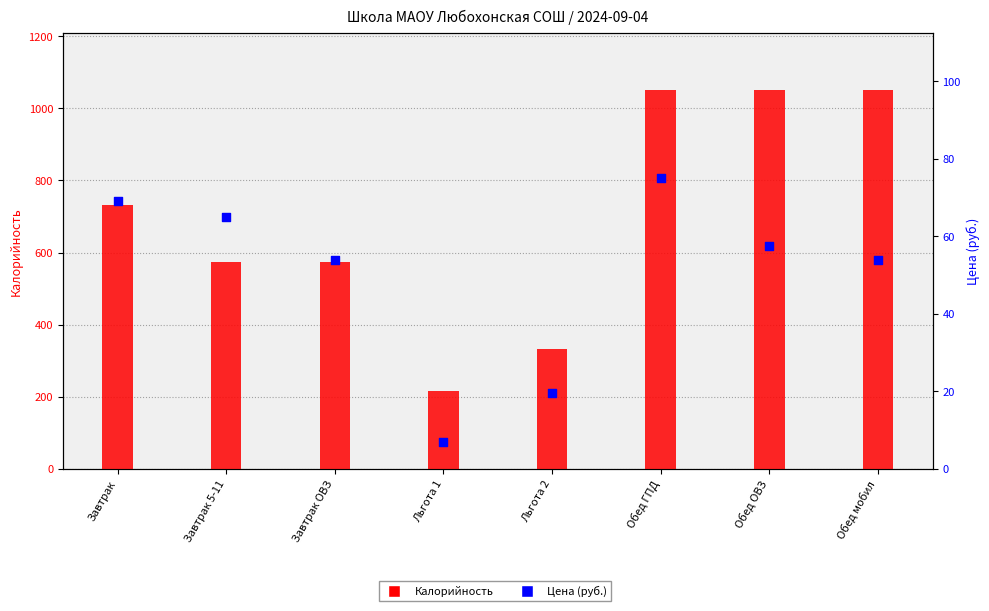

Which series has the largest total across all categories?

Калорийность